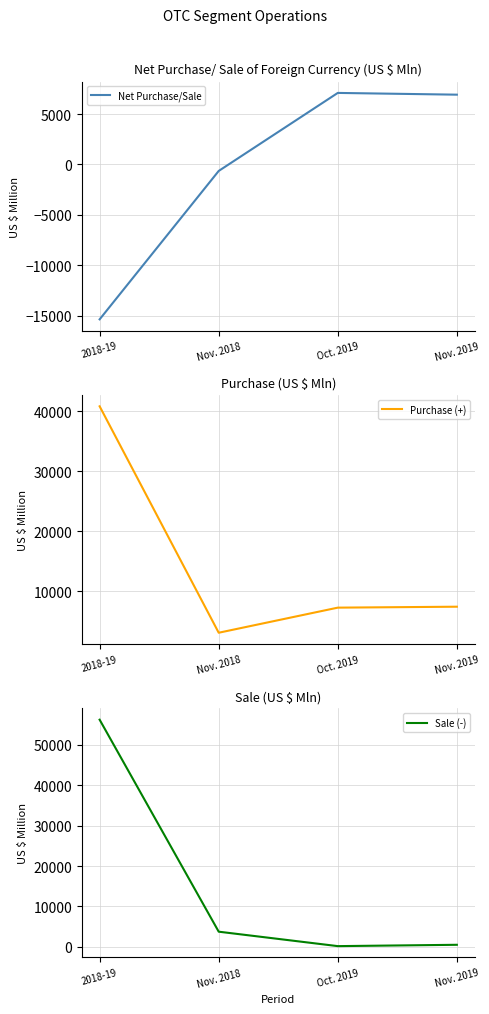

What is the value of the Purchase (+) point at the 2nd from the left?

3127